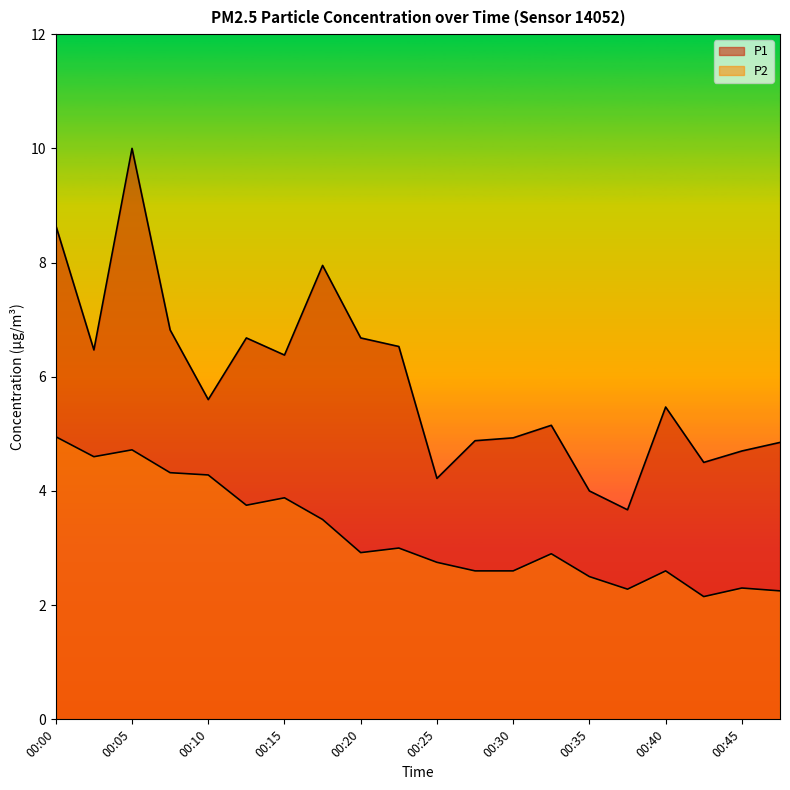

Which has a higher value, 00:37 or 00:10?

00:10